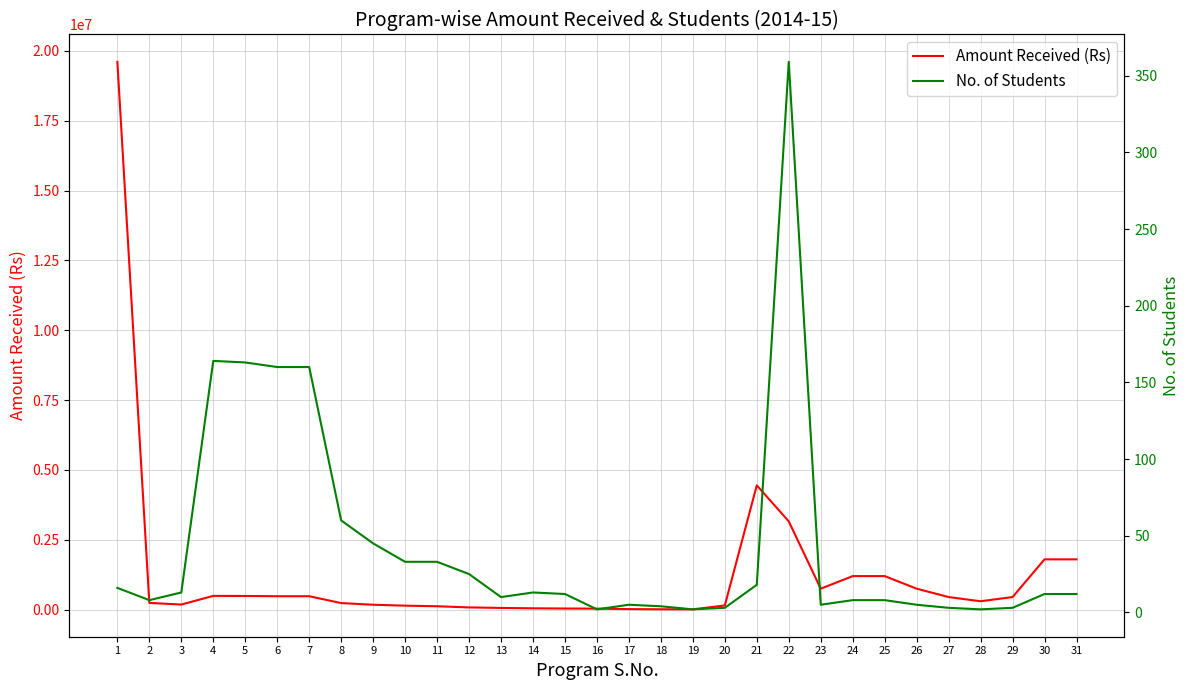

What is the value of the Amount Received (Rs) point at the 26th from the left?

750000